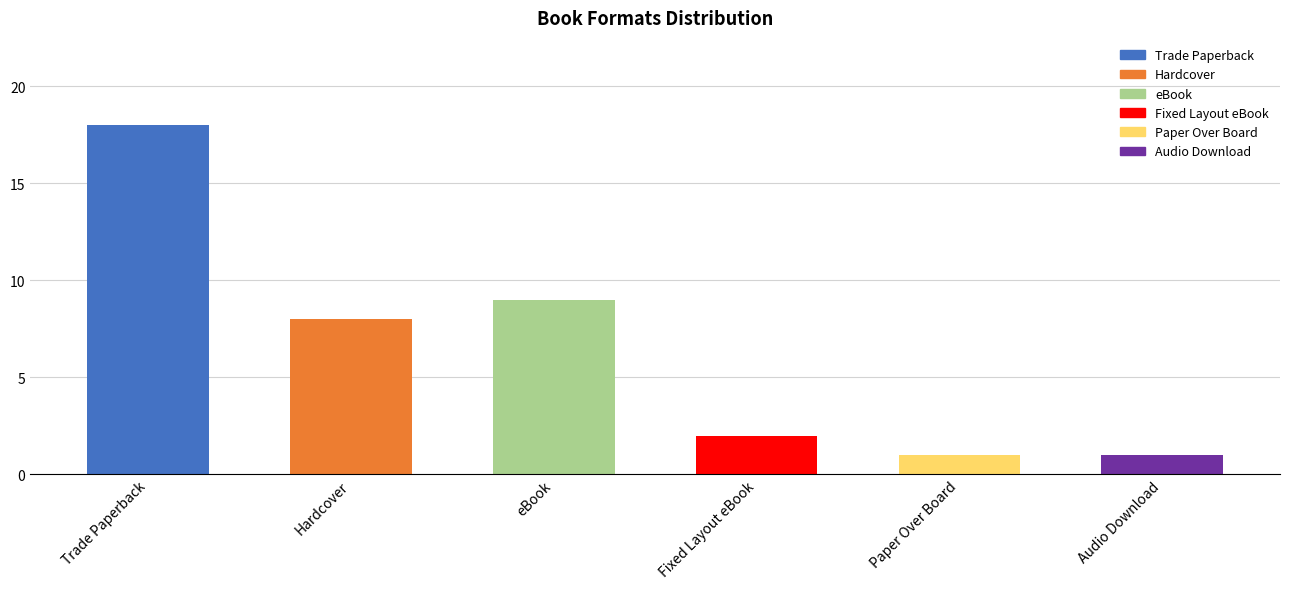

What is the maximum value shown in the chart?

18